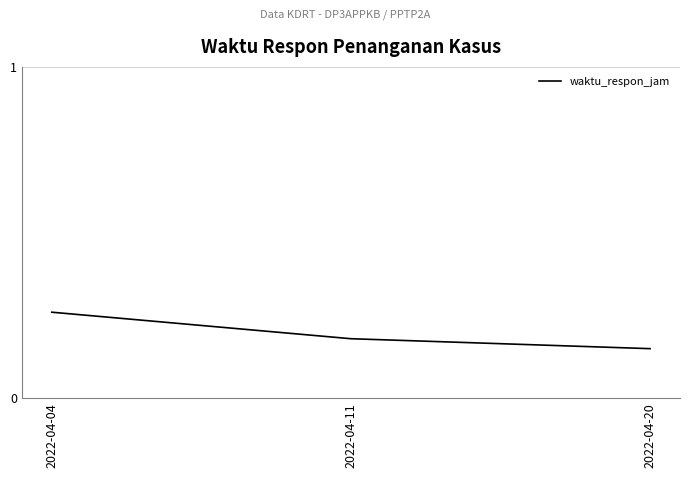

Rank the categories by value from lowest to highest.

2022-04-20, 2022-04-11, 2022-04-04